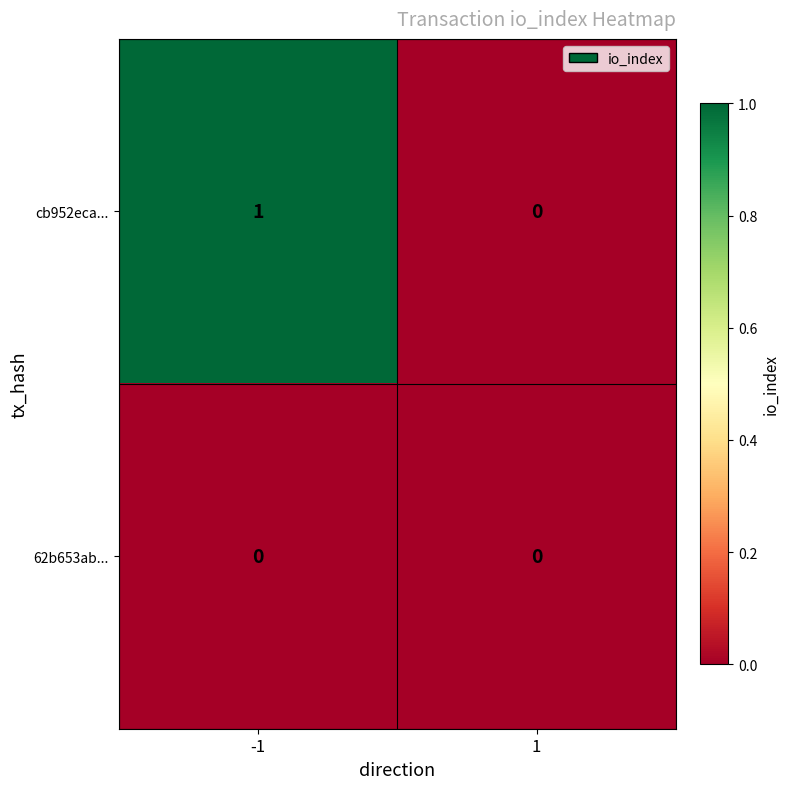

What is the spread (max minus min) of values at -1?

1